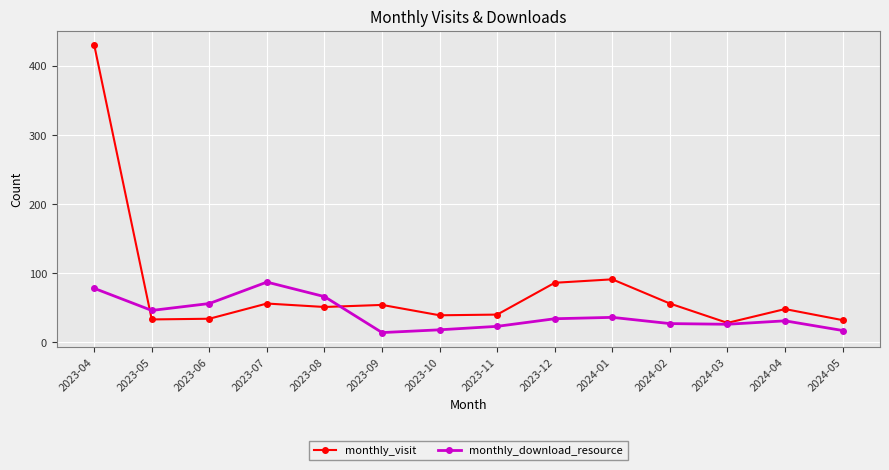

What is the difference between the maximum and minimum values in the monthly_download_resource series?

73